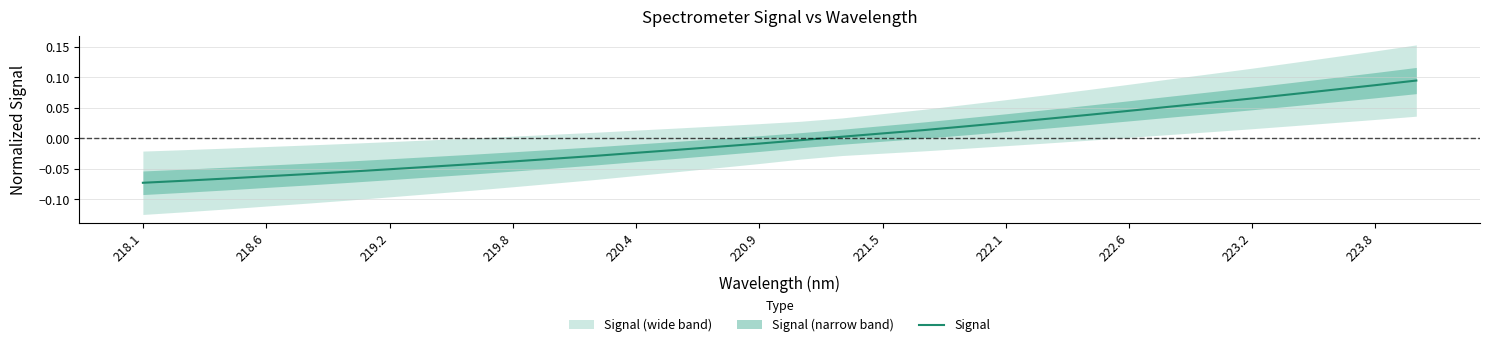

The Signal series shows -0.0 at 218.1. True or false?

False